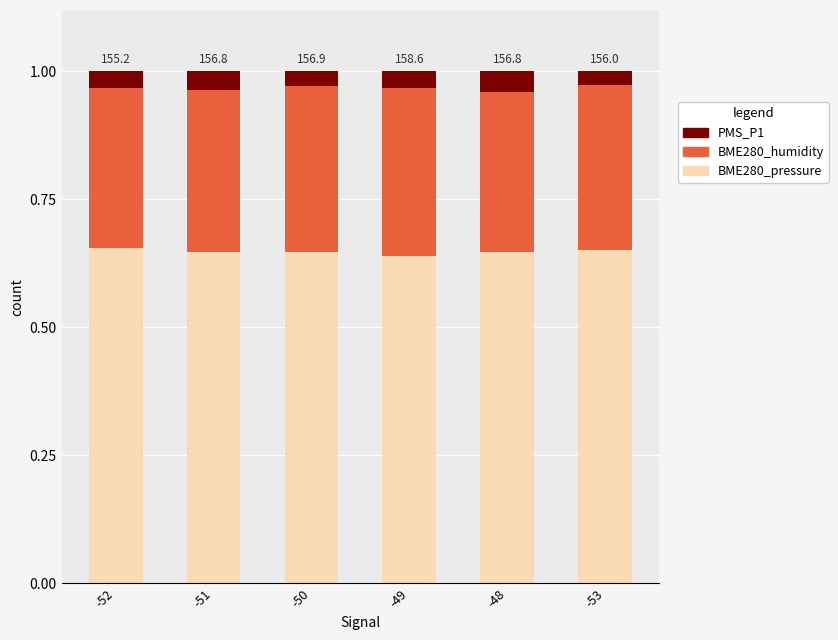

What is the total value across all series at -50?

1.0